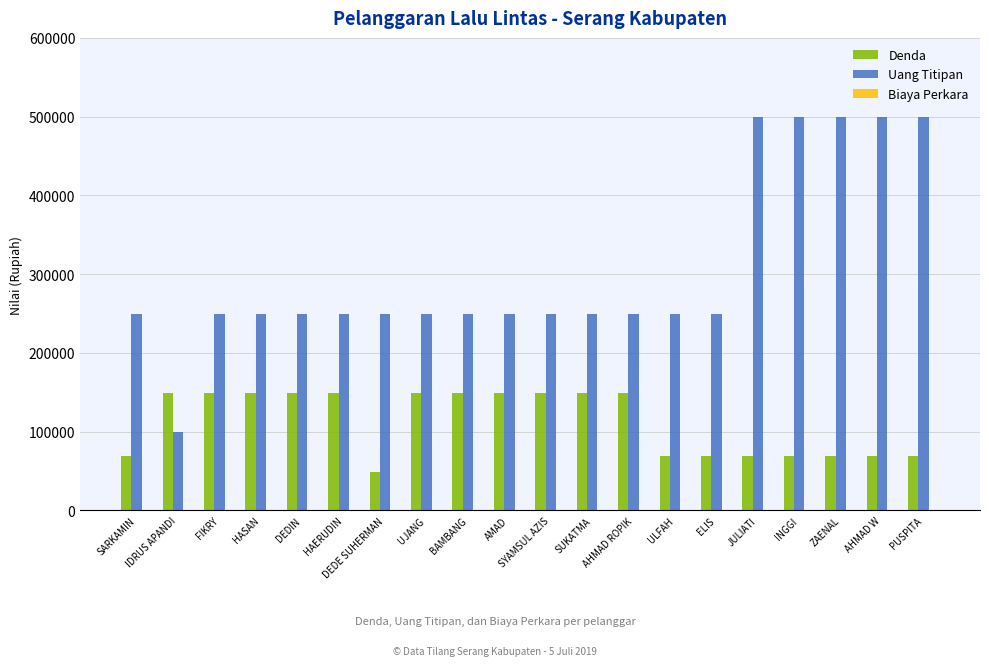

True or false: Uang Titipan has a value of 158371 at ULFAH.

False